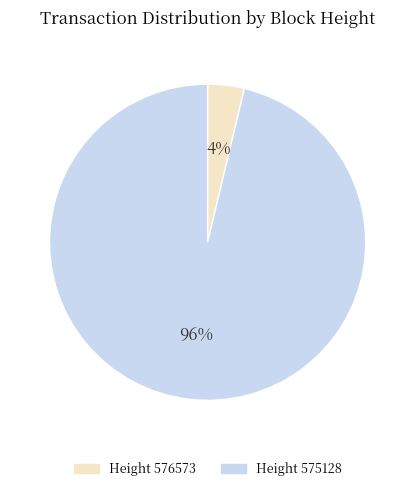

What percentage is the Height 576573 slice, to the nearest percent?

4%